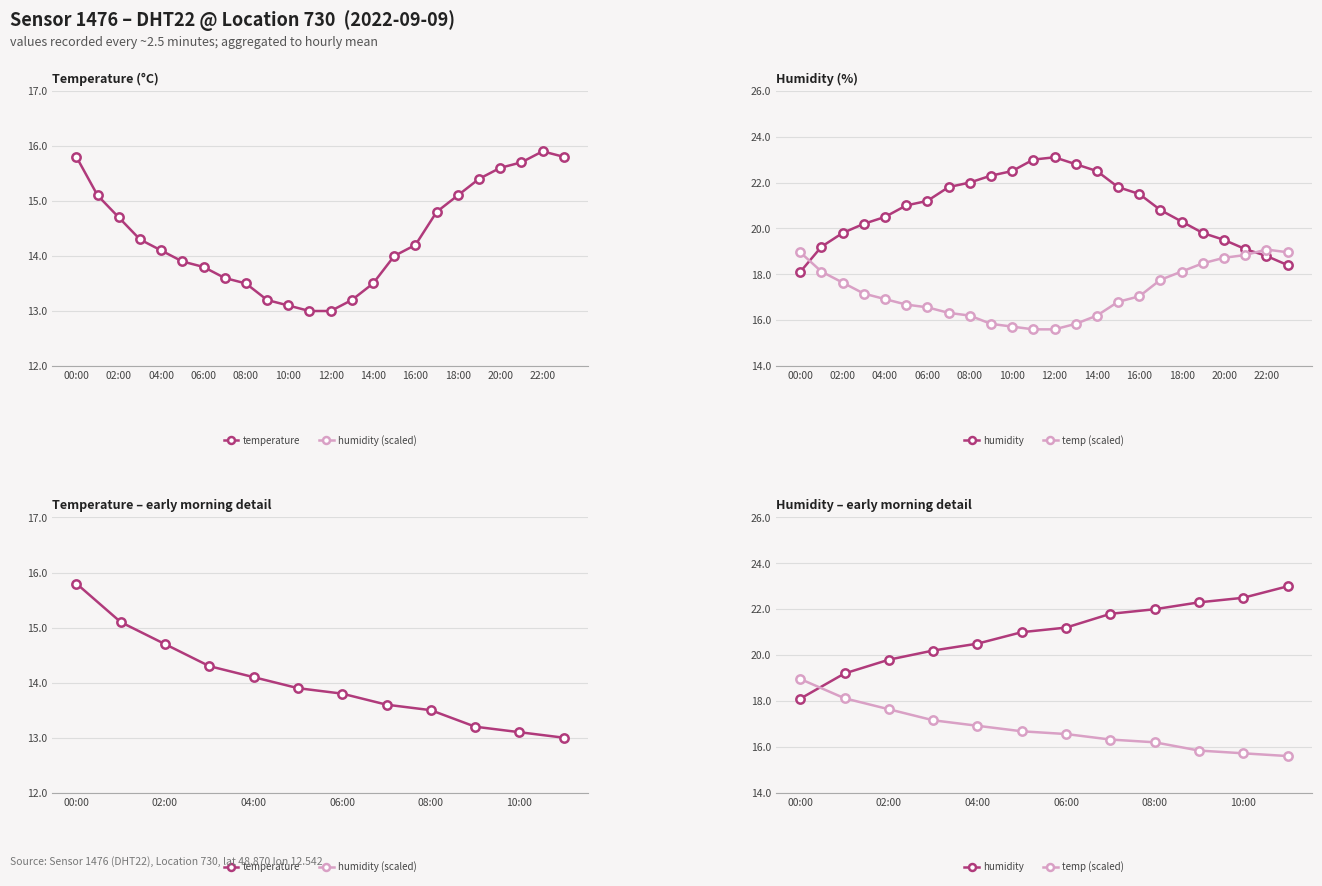

True or false: humidity and temperature cross at least once.

False